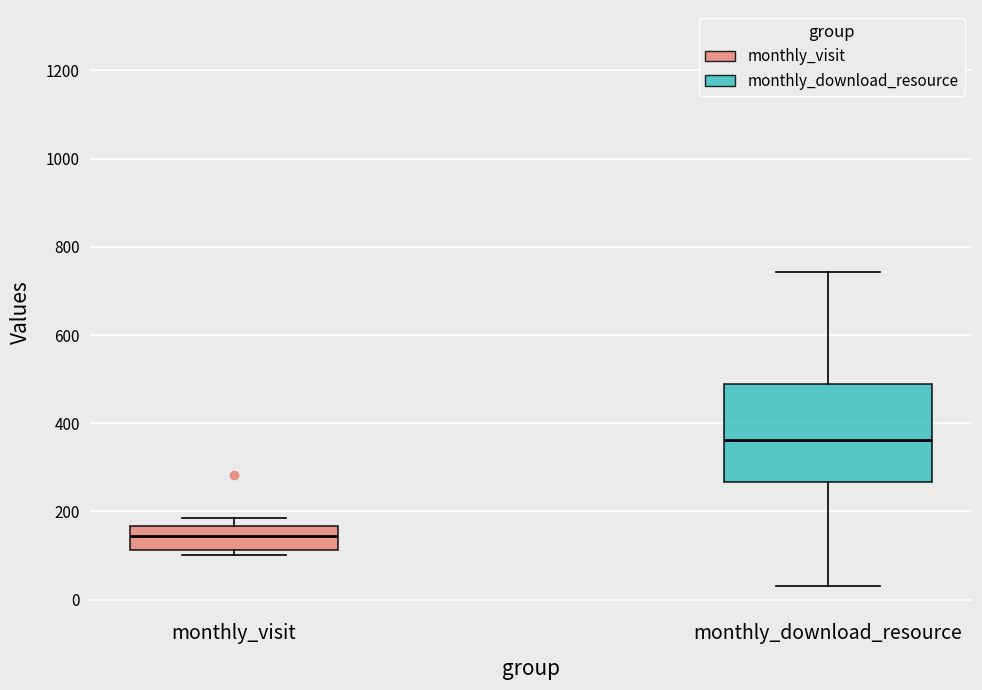

Where is the upper edge of the box for monthly_visit on the y-axis? The values are not printed on the chart, so give them approximately, as read against the axis.

160